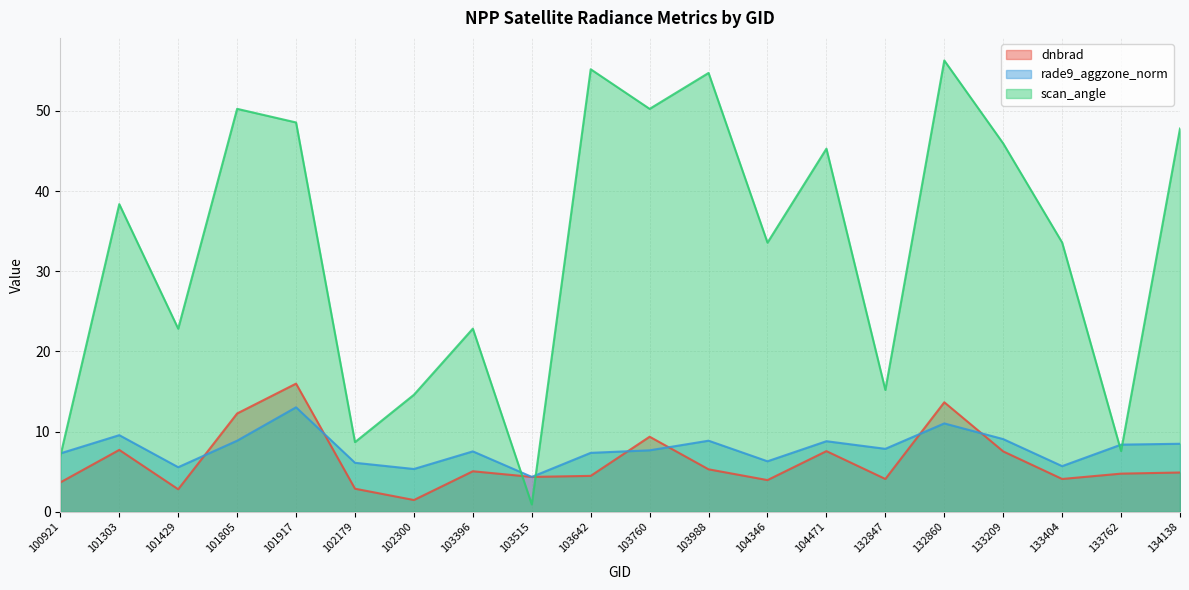

How many lines are shown in the chart?

3